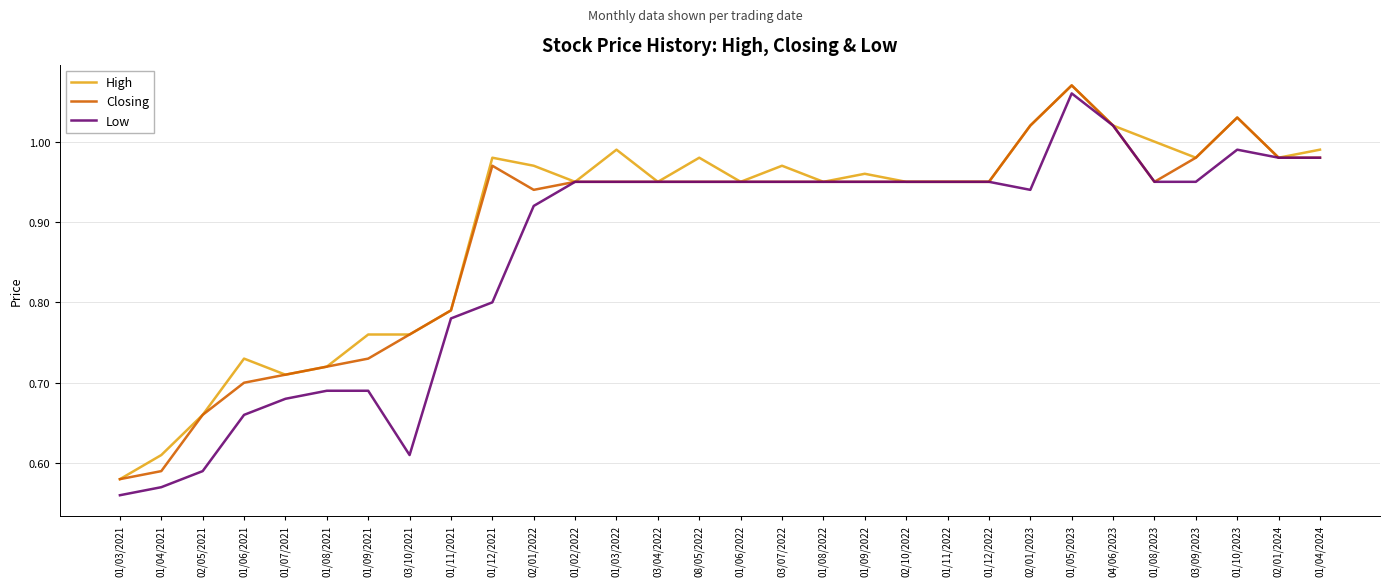

Which series has the largest total across all categories?

High